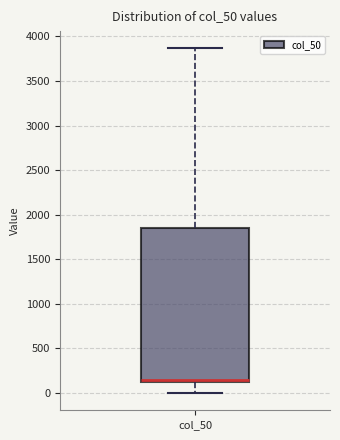

Where does the lower whisker of the box for col_50 end on the y-axis? The values are not printed on the chart, so give them approximately, as read against the axis.

0